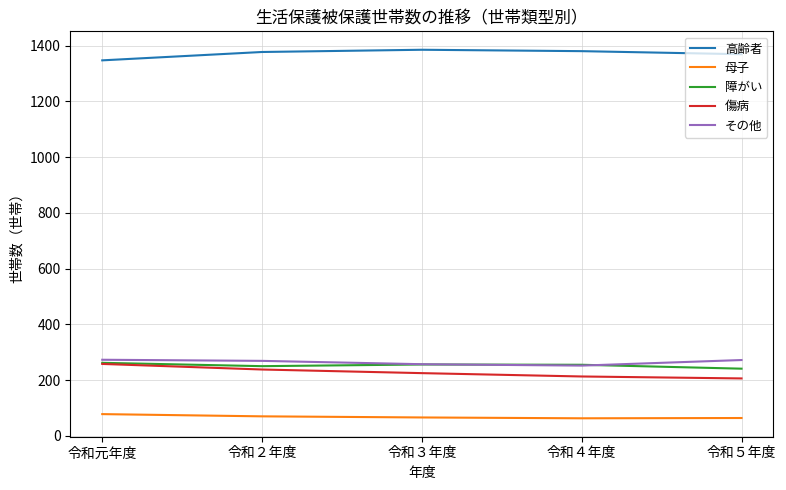

What position from the right is 令和５年度?

1